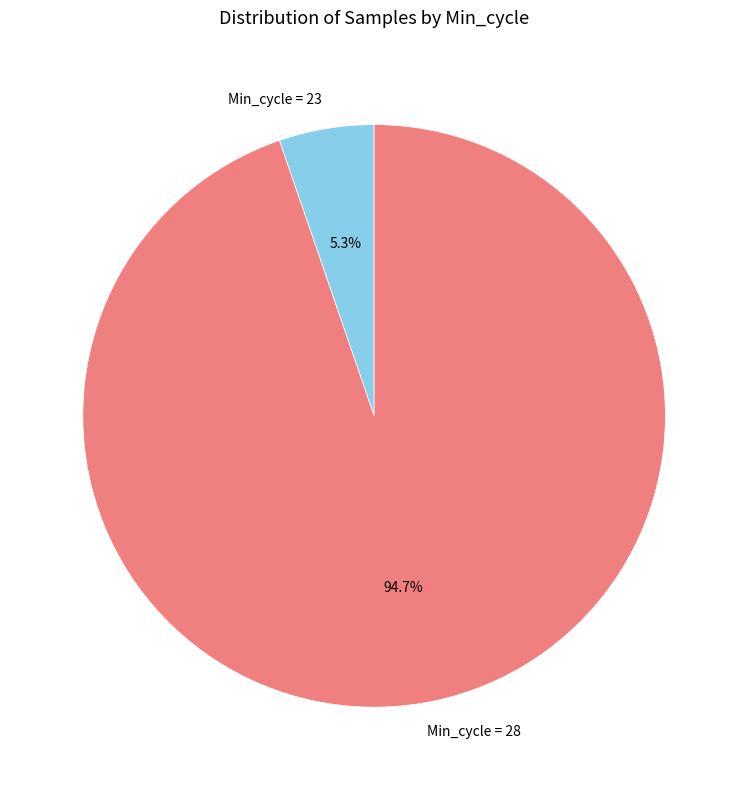

Between Min_cycle = 23 and Min_cycle = 28, which is larger?

Min_cycle = 28